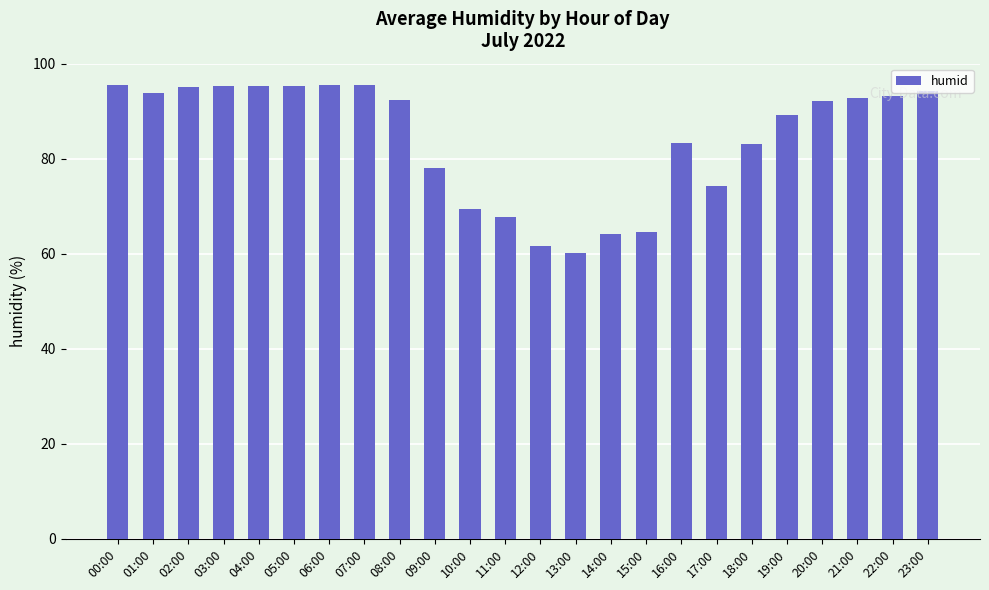

What is the average value?

84.3